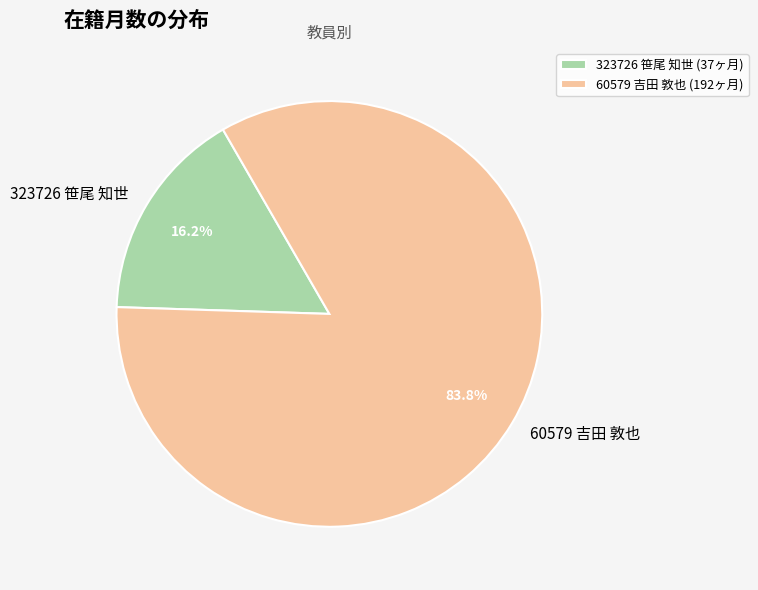

What portion of the pie excludes 323726 笹尾 知世?

83.8%